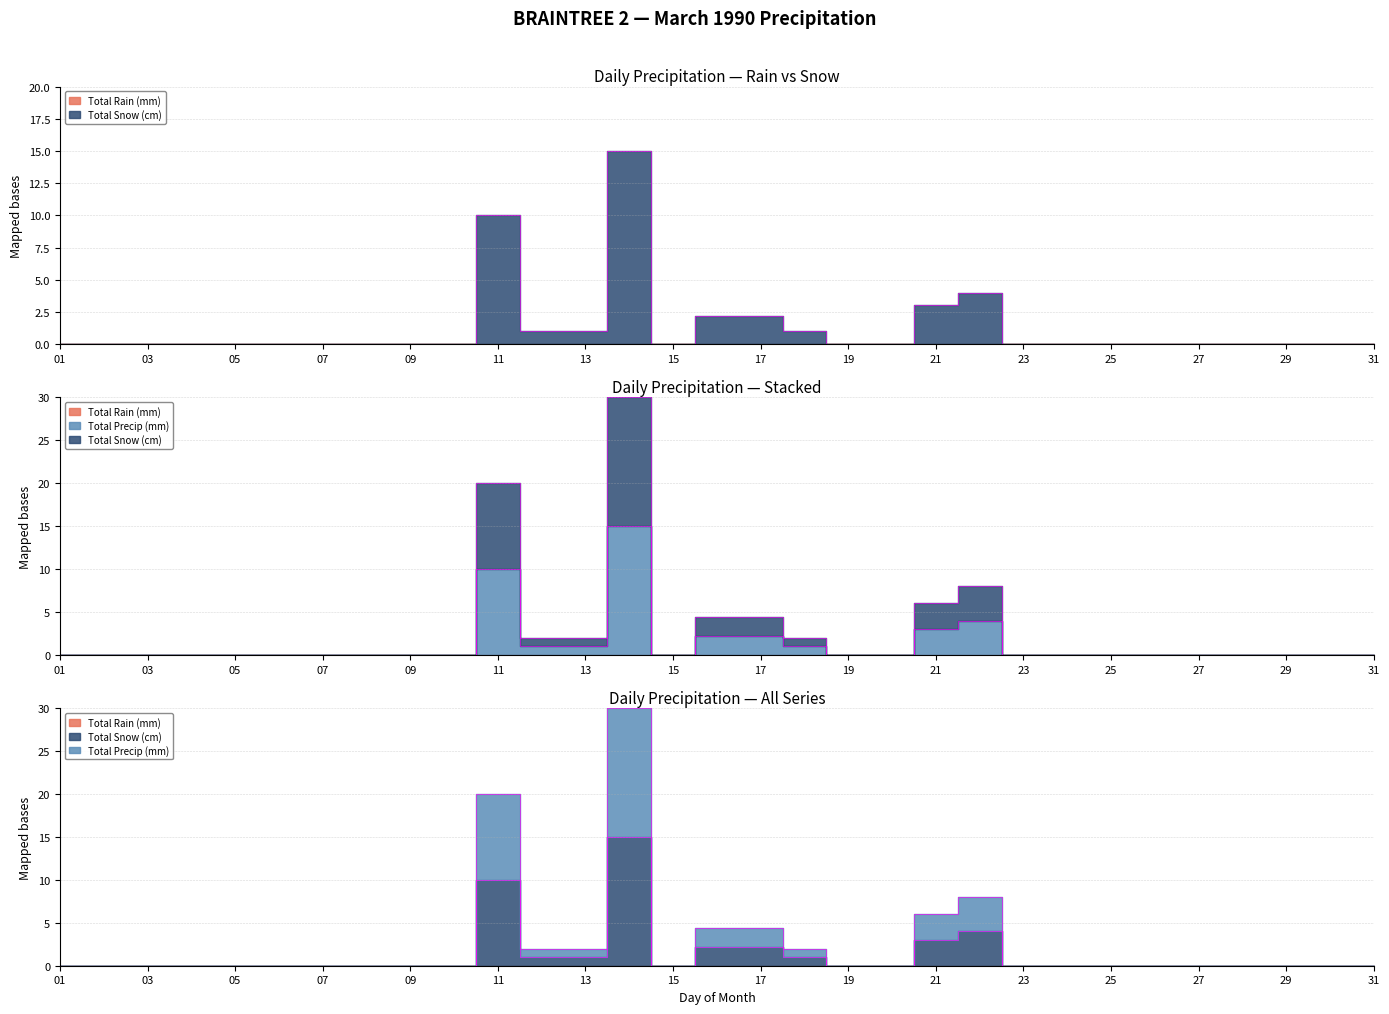

How many values in the Total Precip (mm) series exceed 0?

9